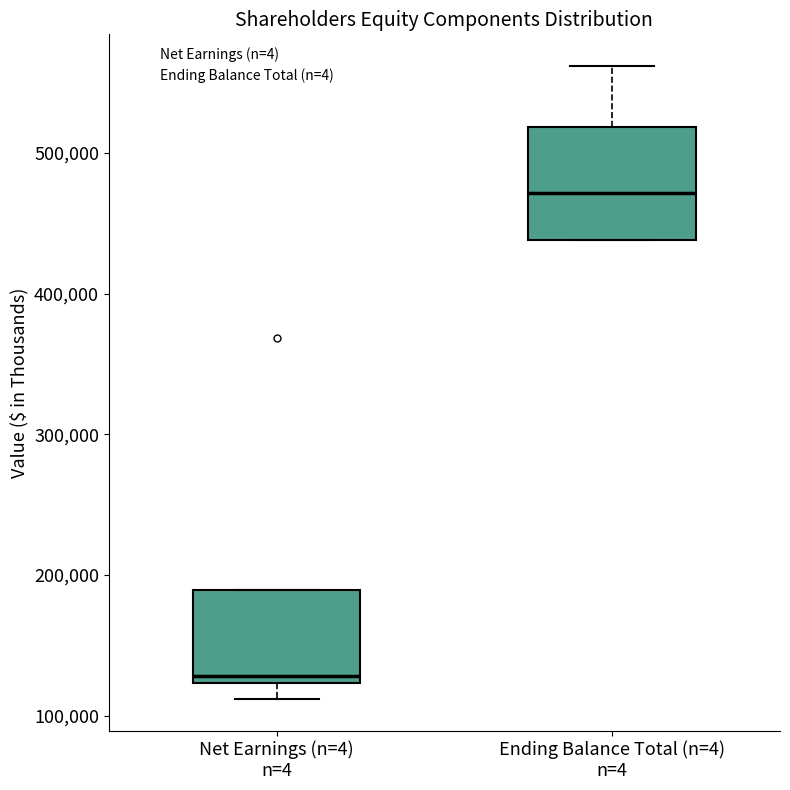

Reading left to right, transcribe this box plot: for each box, give where its median line is, the range the box spans, and where its two whiskers end, as read against the y-axis. The values are not printed on the chart, so give them approximately, as read against the axis.

Net Earnings (n=4) n=4: median 130000, box 120000 to 190000, whiskers 110000 to 190000
Ending Balance Total (n=4) n=4: median 470000, box 440000 to 520000, whiskers 440000 to 560000